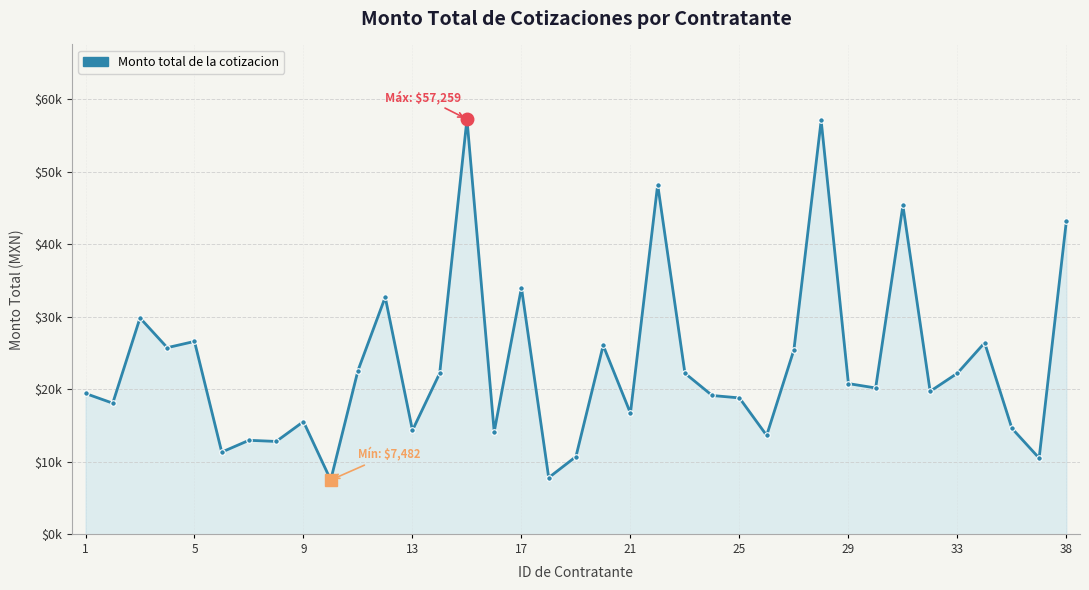

Does the chart display data point markers on the line(s)?

Yes